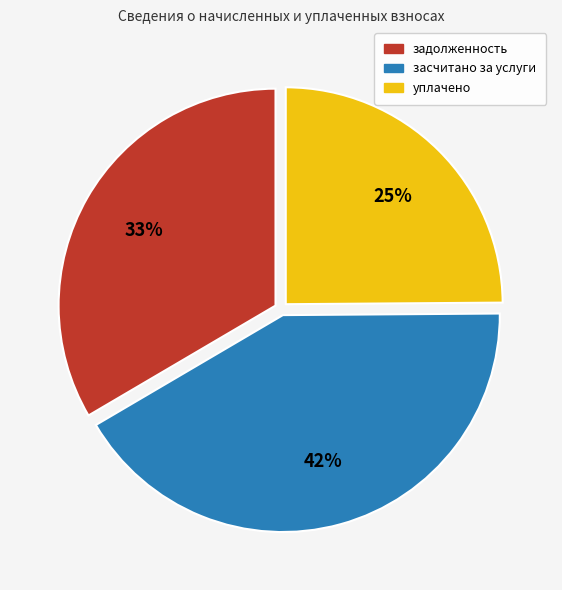

Do уплачено and засчитано за услуги together represent more than half of the pie?

Yes